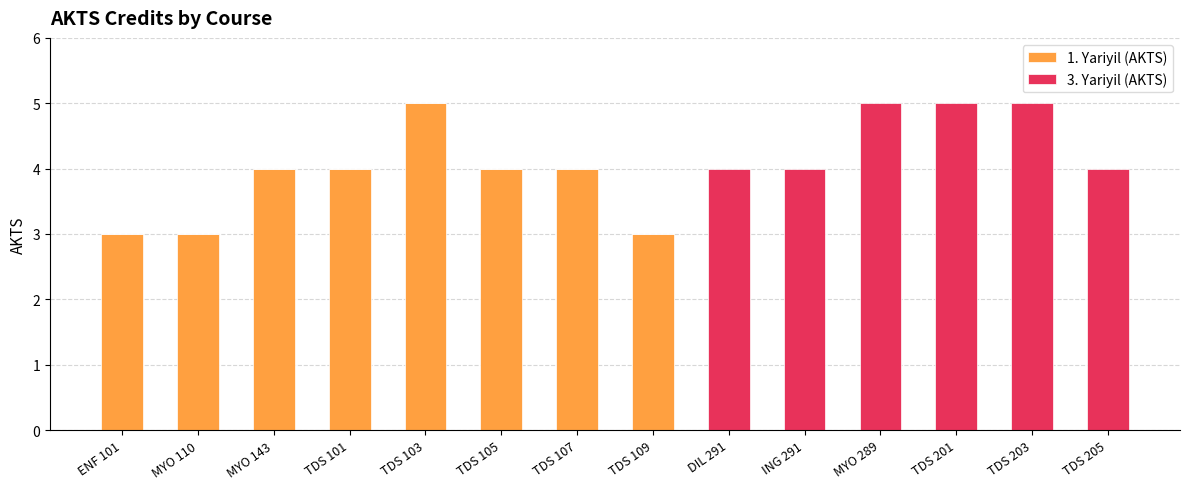

What is the total value across all series at TDS 205?

4